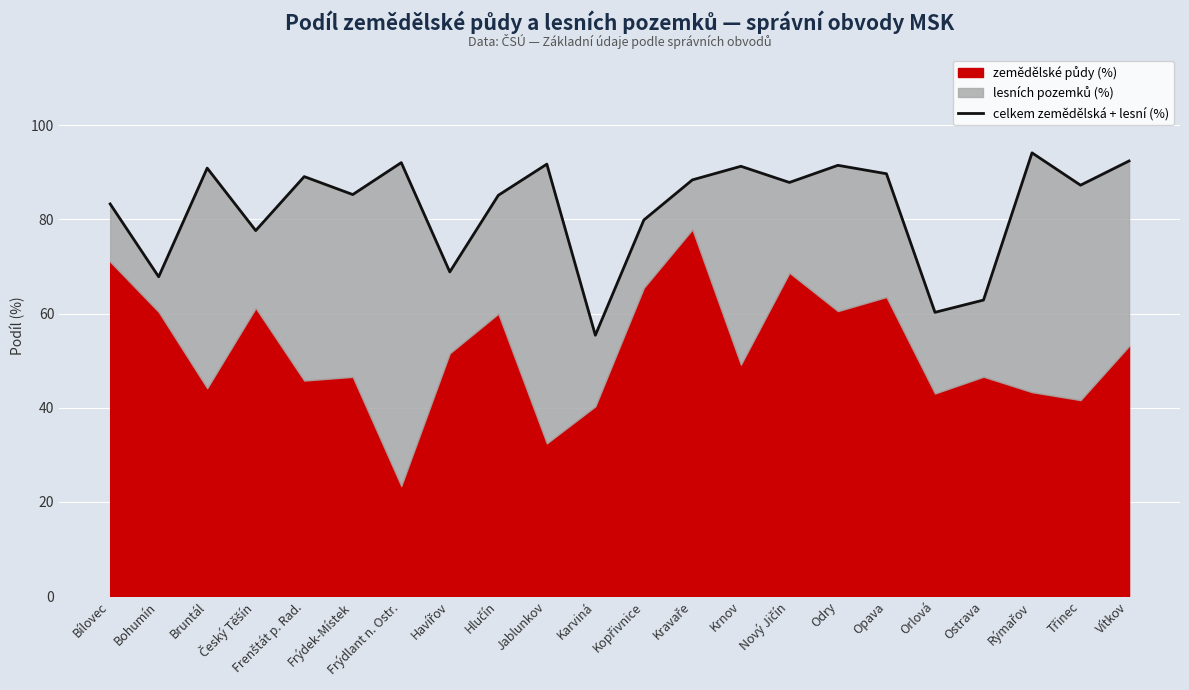

What position from the left is Rýmařov?

20